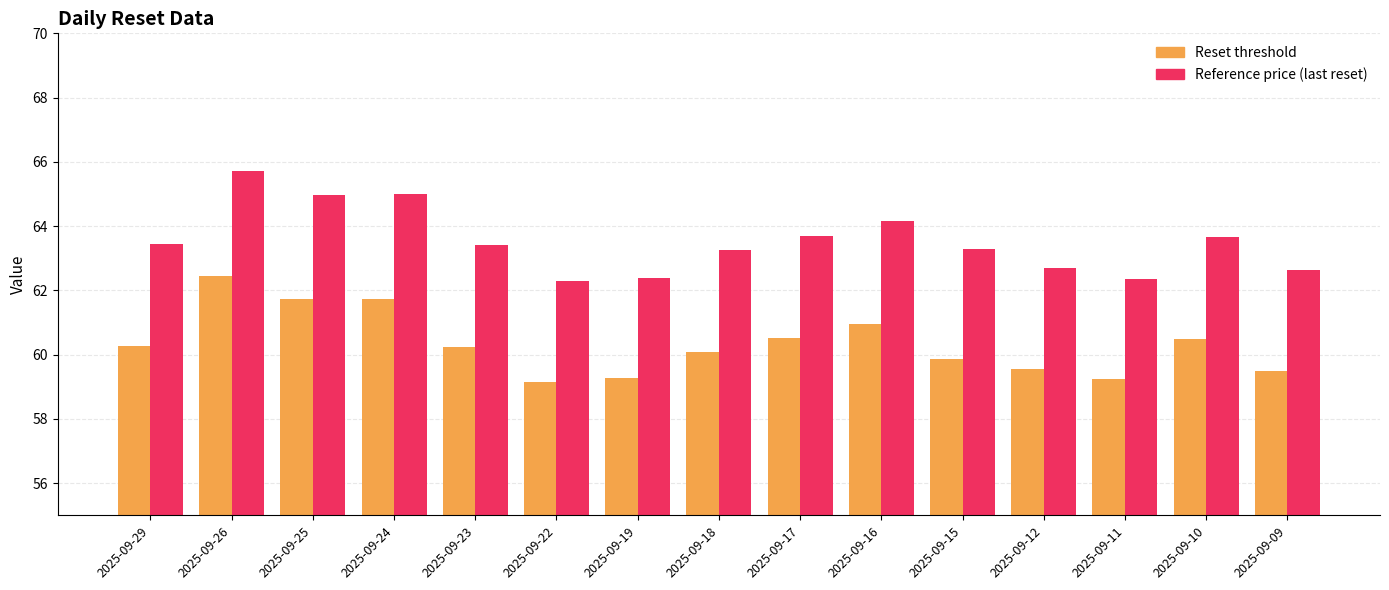

Is it true that Reference price (last reset) equals 64.2 at 2025-09-16?

True